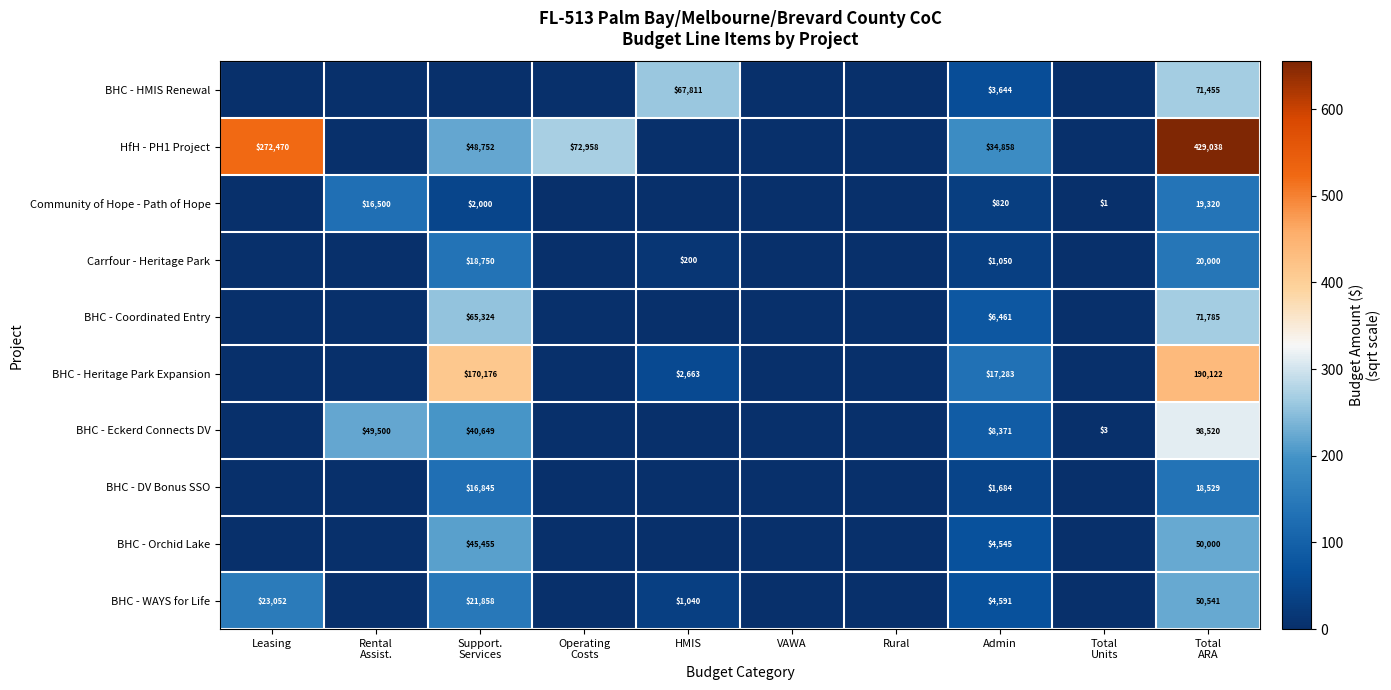

True or false: BHC - Eckerd Connects DV has a value of 71.3 at Rental Assist..

False